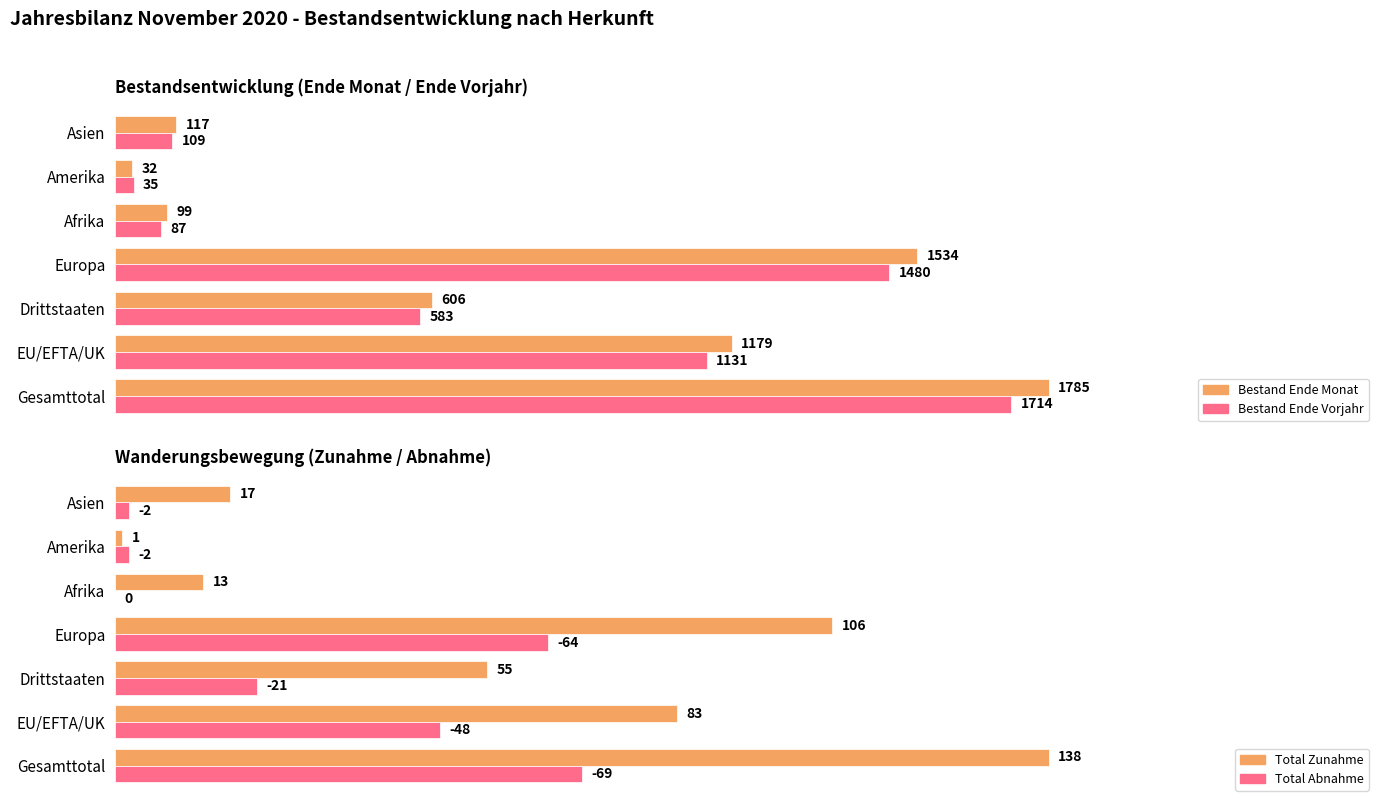

Reading left to right, what are all the values shown in this chart?

Bestand Ende Monat: 0=1785	1=1179	2=606	3=1534	4=99	5=32	6=117
Bestand Ende Vorjahr: 0=1714	1=1131	2=583	3=1480	4=87	5=35	6=109
Total Zunahme: 0=138	1=83	2=55	3=106	4=13	5=1	6=17
Total Abnahme: 0=69	1=48	2=21	3=64	4=0	5=2	6=2